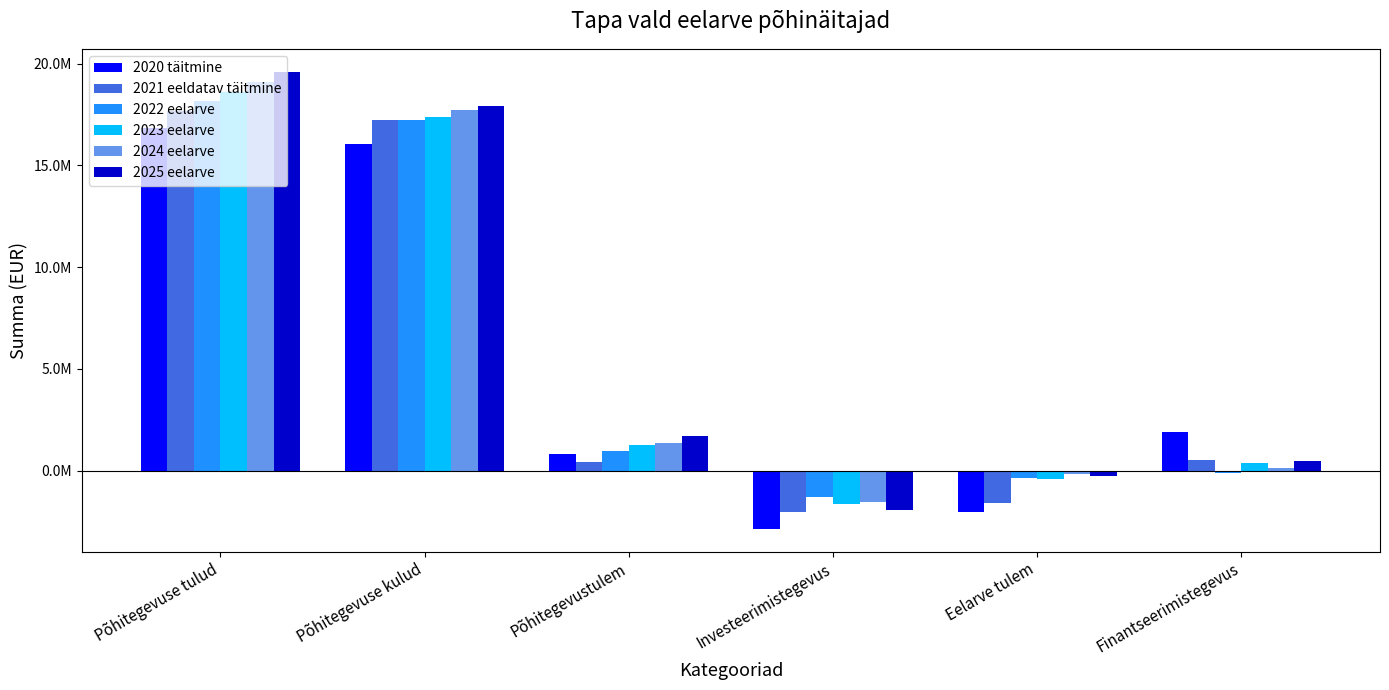

What are all the series names shown in the legend?

2020 täitmine, 2021 eeldatav täitmine, 2022 eelarve, 2023 eelarve, 2024 eelarve, 2025 eelarve